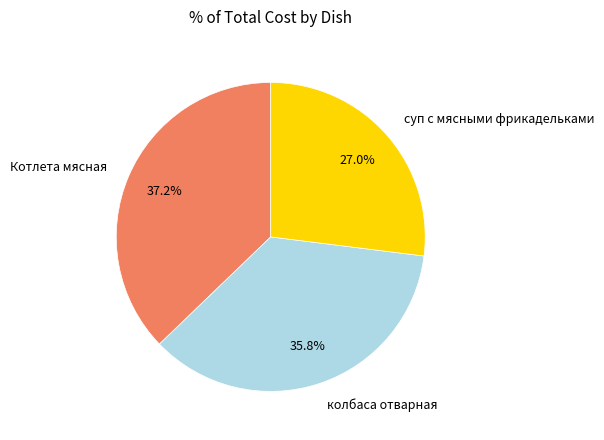

Rank the categories by value from lowest to highest.

суп с мясными фрикадельками, колбаса отварная, Котлета мясная